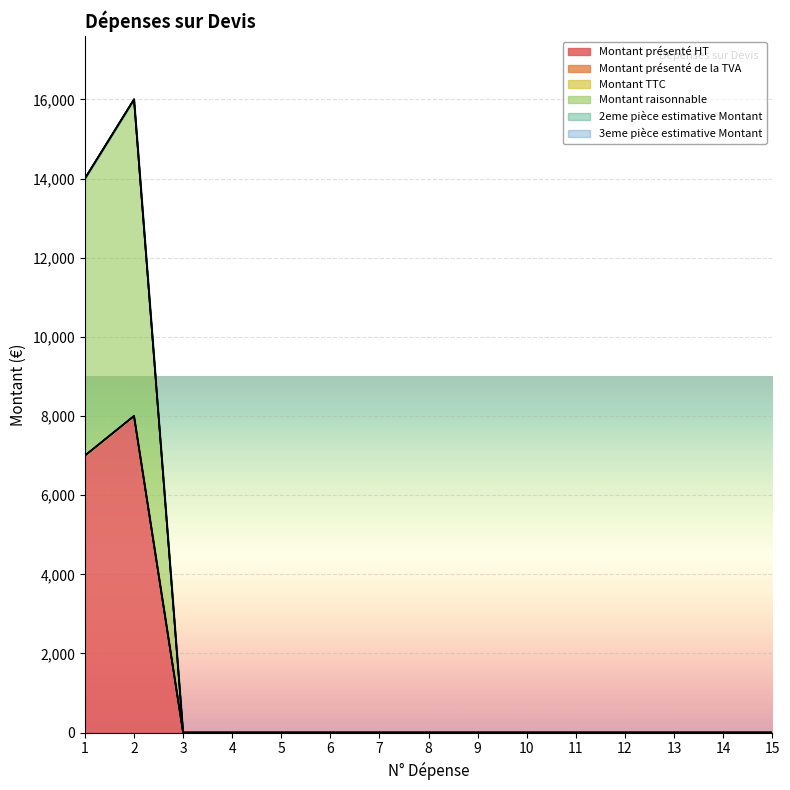

Reading left to right, extract all data points from this chart.

Montant présenté HT: 1=7000	2=8000	3=0	4=0	5=0	6=0	7=0	8=0	9=0	10=0	11=0	12=0	13=0	14=0	15=0
Montant présenté de la TVA: 1=0	2=0	3=0	4=0	5=0	6=0	7=0	8=0	9=0	10=0	11=0	12=0	13=0	14=0	15=0
Montant TTC: 1=0	2=0	3=0	4=0	5=0	6=0	7=0	8=0	9=0	10=0	11=0	12=0	13=0	14=0	15=0
Montant raisonnable: 1=7000	2=8000	3=0	4=0	5=0	6=0	7=0	8=0	9=0	10=0	11=0	12=0	13=0	14=0	15=0
2eme pièce estimative Montant: 1=0	2=0	3=0	4=0	5=0	6=0	7=0	8=0	9=0	10=0	11=0	12=0	13=0	14=0	15=0
3eme pièce estimative Montant: 1=0	2=0	3=0	4=0	5=0	6=0	7=0	8=0	9=0	10=0	11=0	12=0	13=0	14=0	15=0